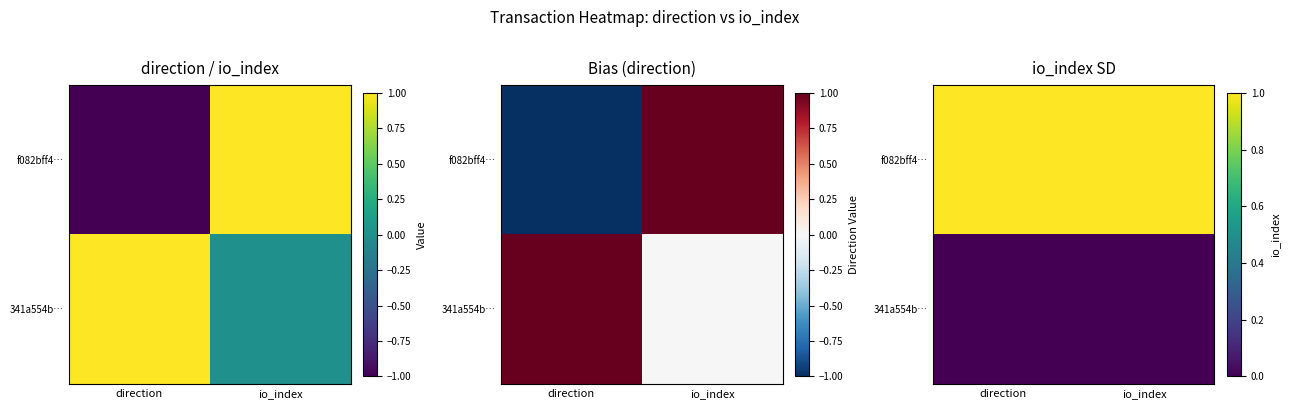

List the labels in order of f082bff4… value, smallest first.

direction, io_index